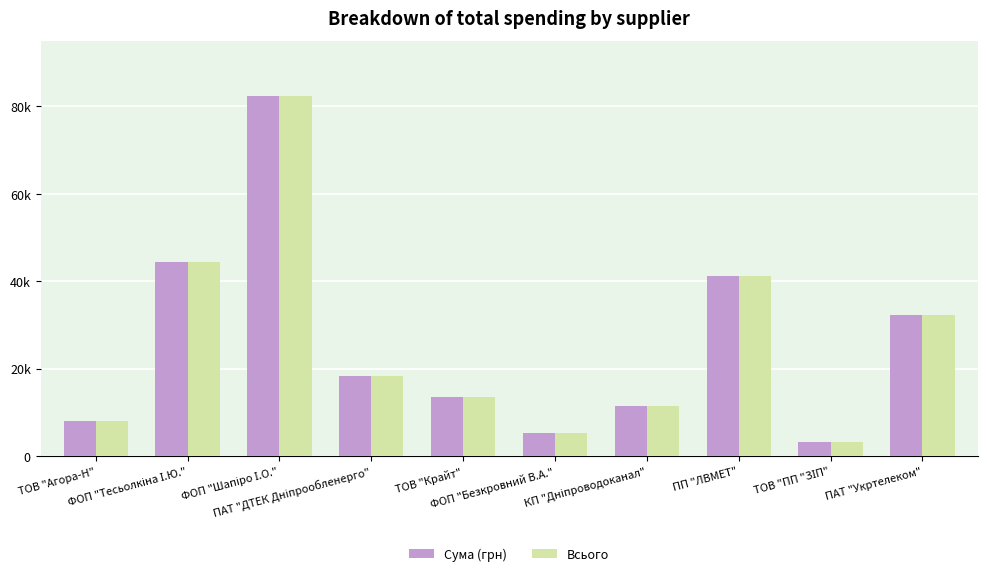

What is the sum of all Сума (грн) values?

260082.8